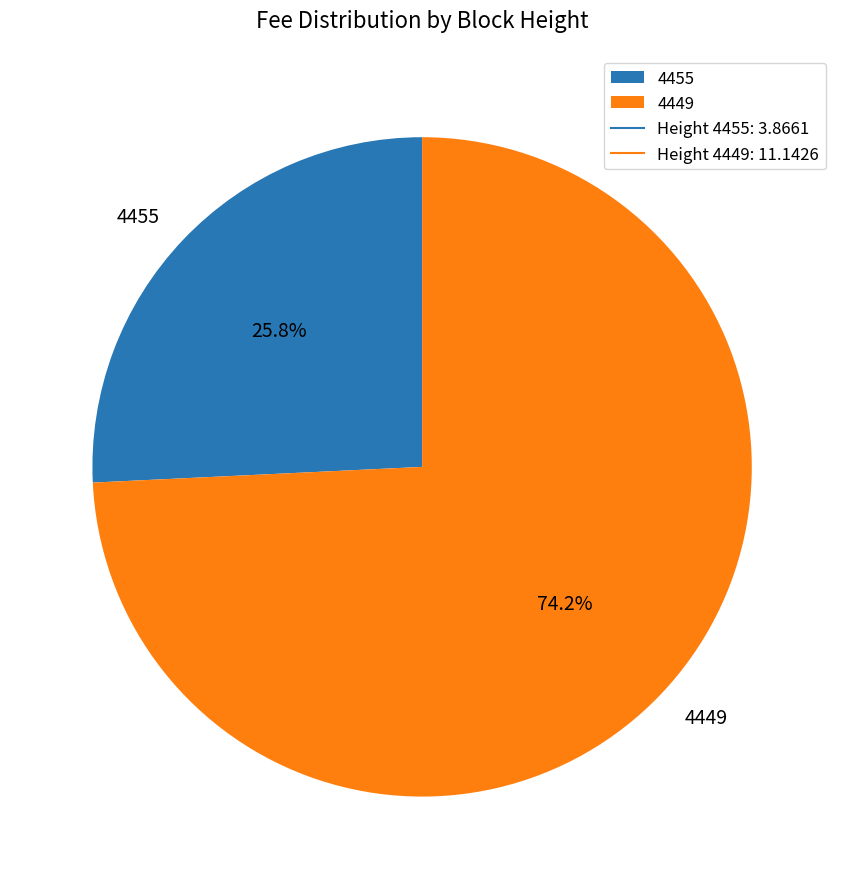

What portion of the pie excludes 4449?

25.8%